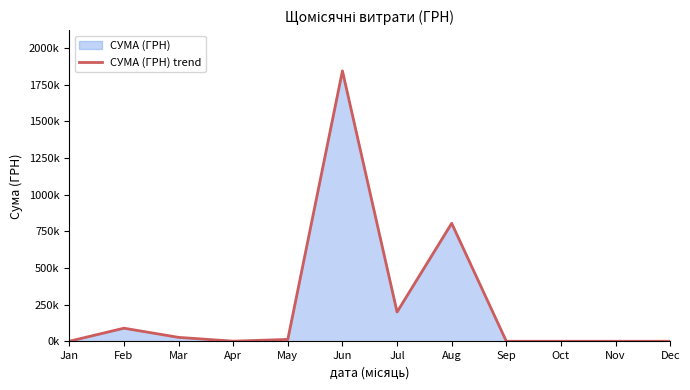

Reading left to right, list all the values displayed in this chart.

Jan=0.0	Feb=89101.3	Mar=26498.4	Apr=496.0	May=12537.0	Jun=1843716.9	Jul=199589.5	Aug=804347.3	Sep=0.0	Oct=0.0	Nov=0.0	Dec=0.0